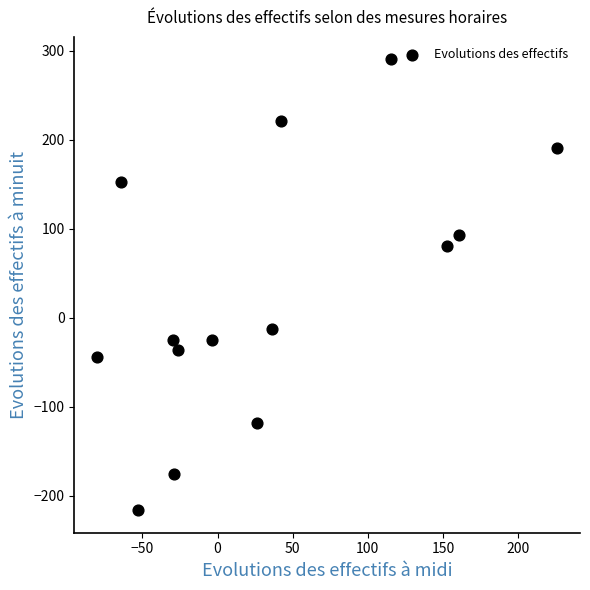

What is the range of X values (max minus min)?

306.1